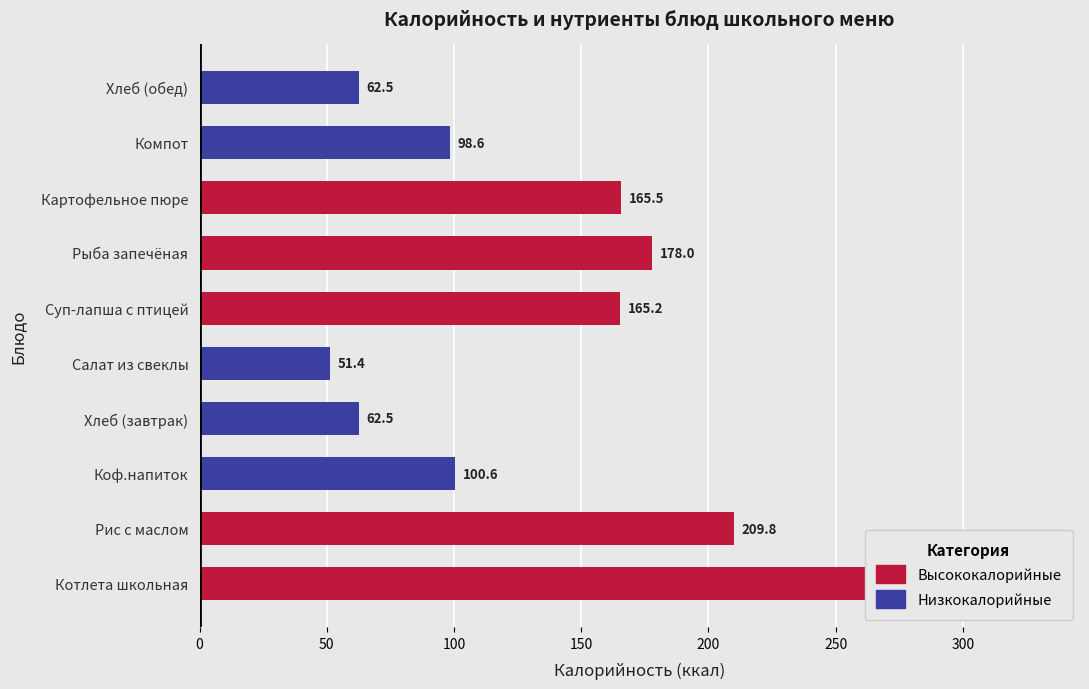

What is the difference between the highest and lowest values at Хлеб (завтрак)?

62.3